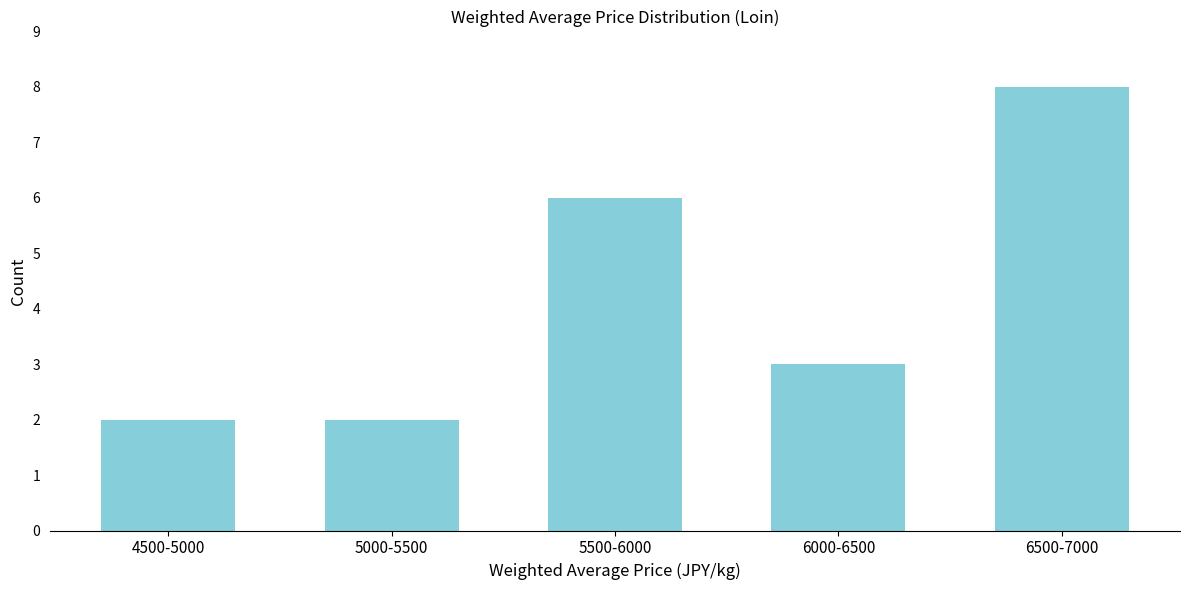

Reading left to right, transcribe all the data shown in this chart.

2	2	6	3	8